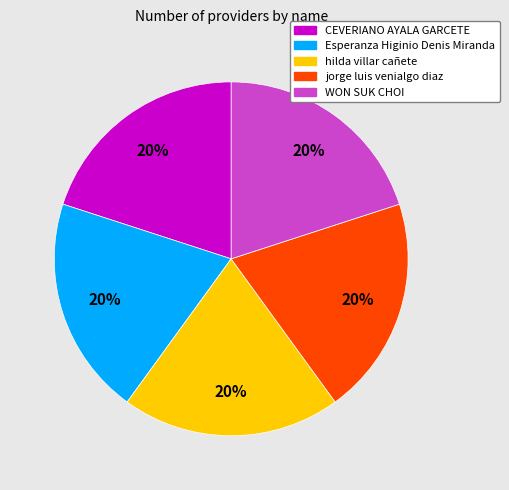

What is the ratio of the value at jorge luis venialgo diaz to the value at CEVERIANO AYALA GARCETE?

1.0